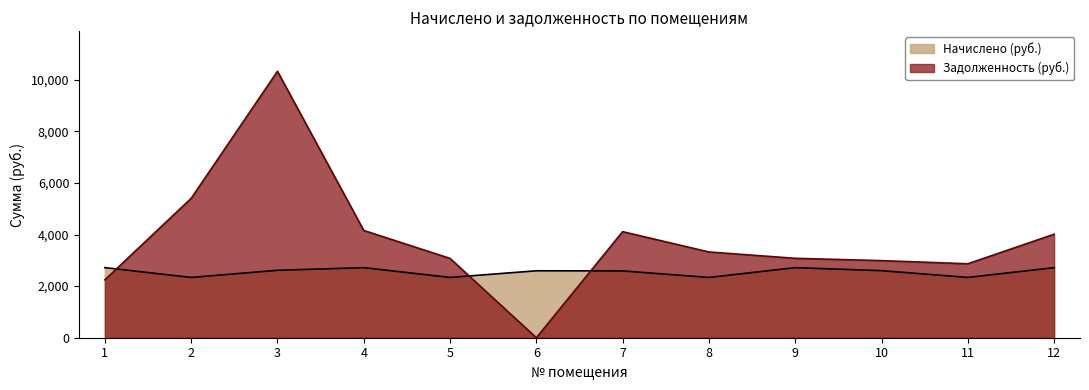

Is it true that Задолженность (руб.) equals 3139.2 at 6?

False